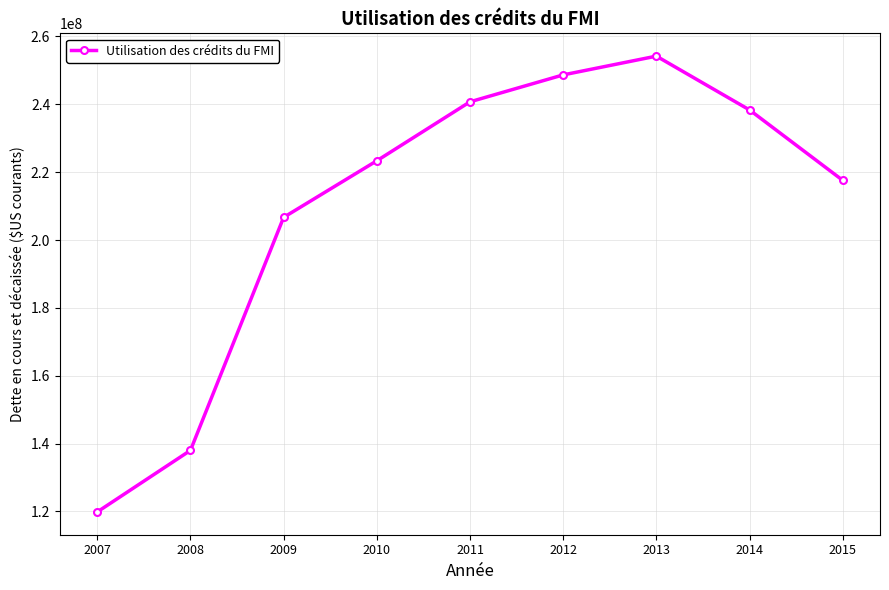

At which label is the value closest to 187036000?

2009